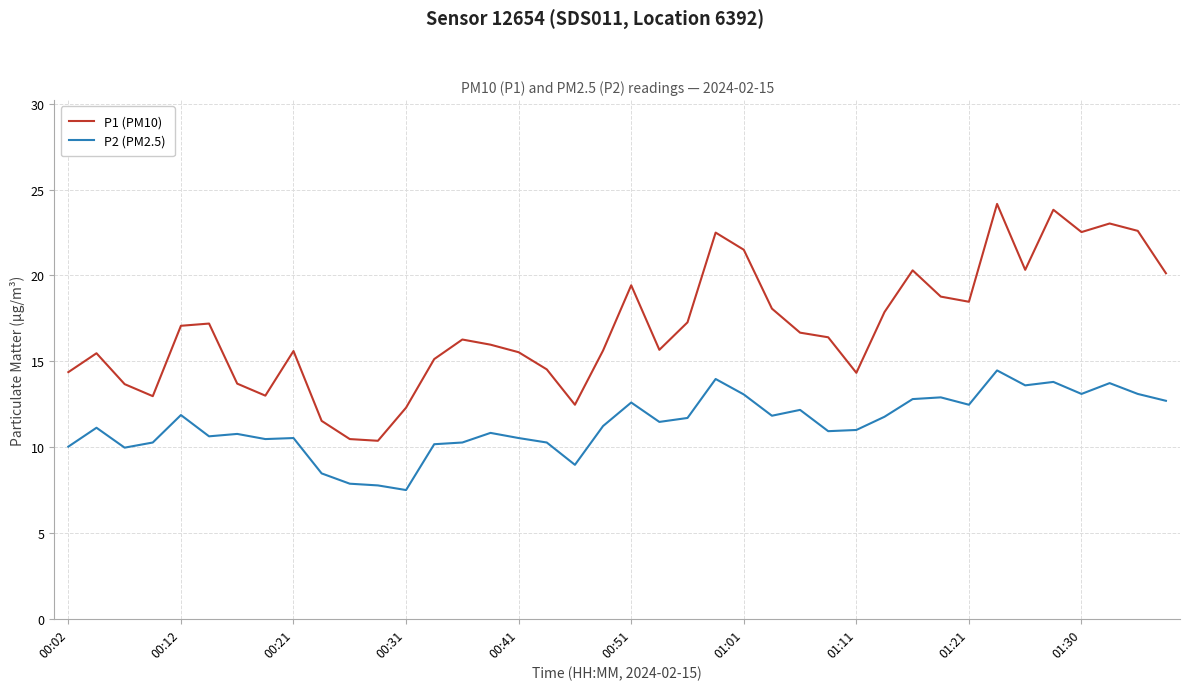

What is the highest value of the P2 (PM2.5) series?

14.5